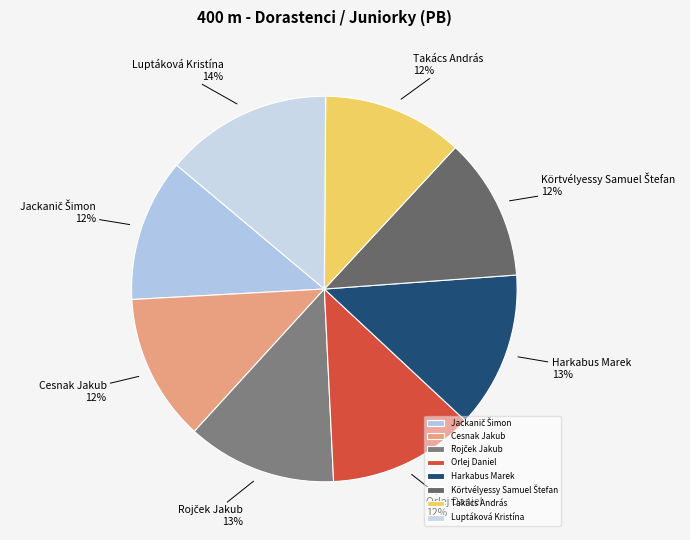

Does Luptáková Kristína represent more than half of the total?

No